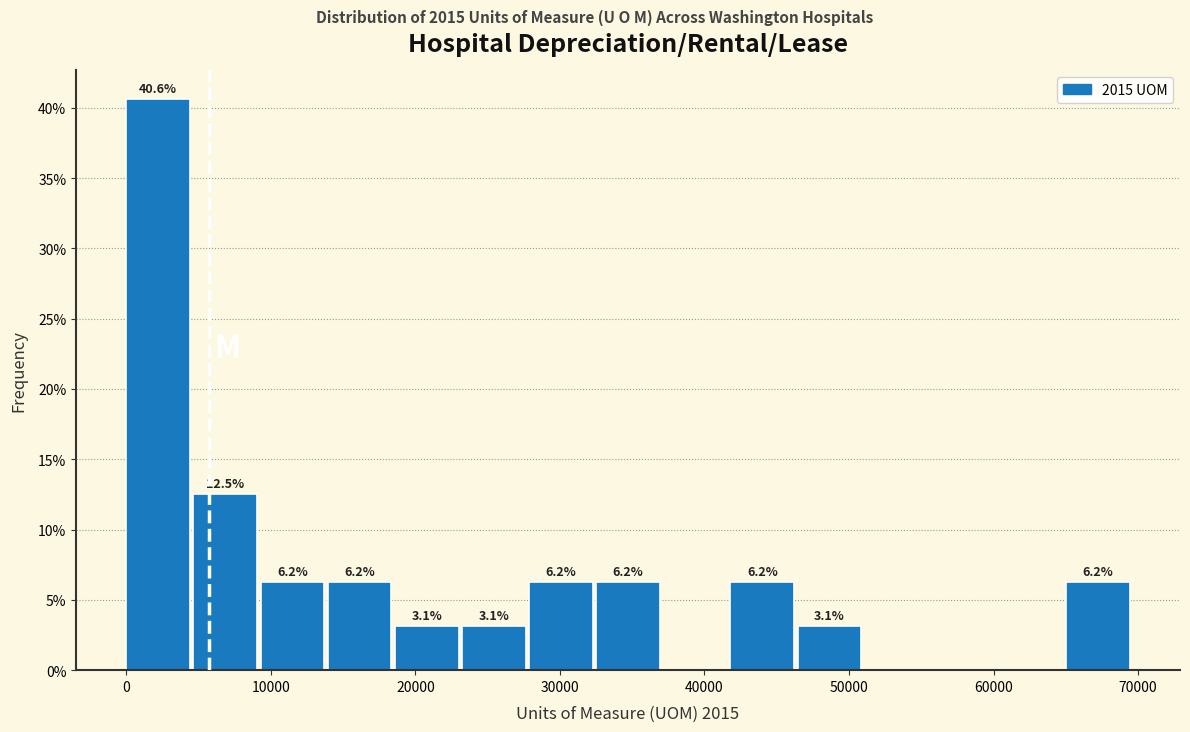

Over which range of the x-axis is the bar tallest?

0 to 5000